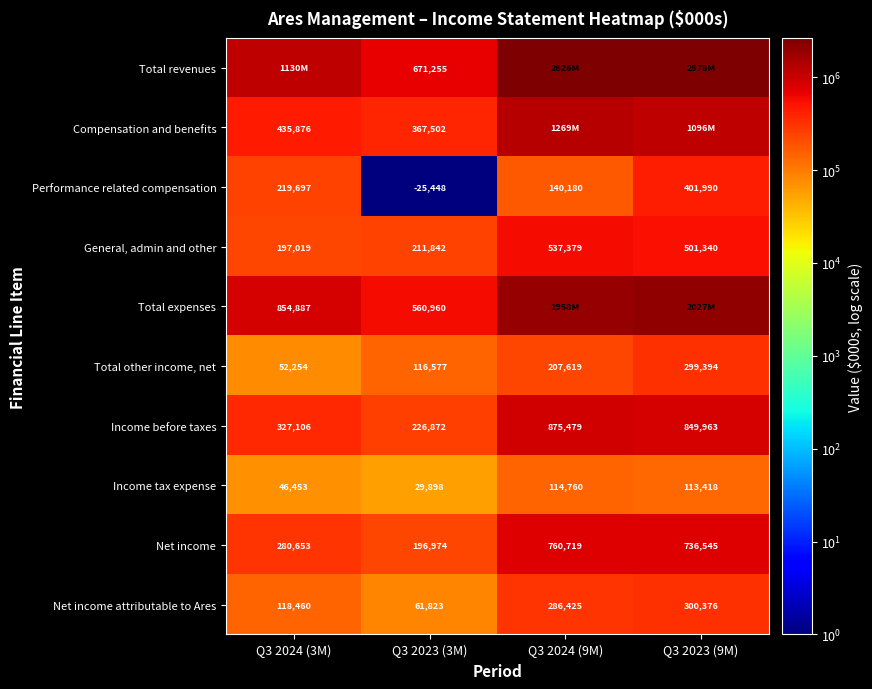

True or false: Income before taxes has a value of 405965 at Q3 2023 (9M).

False